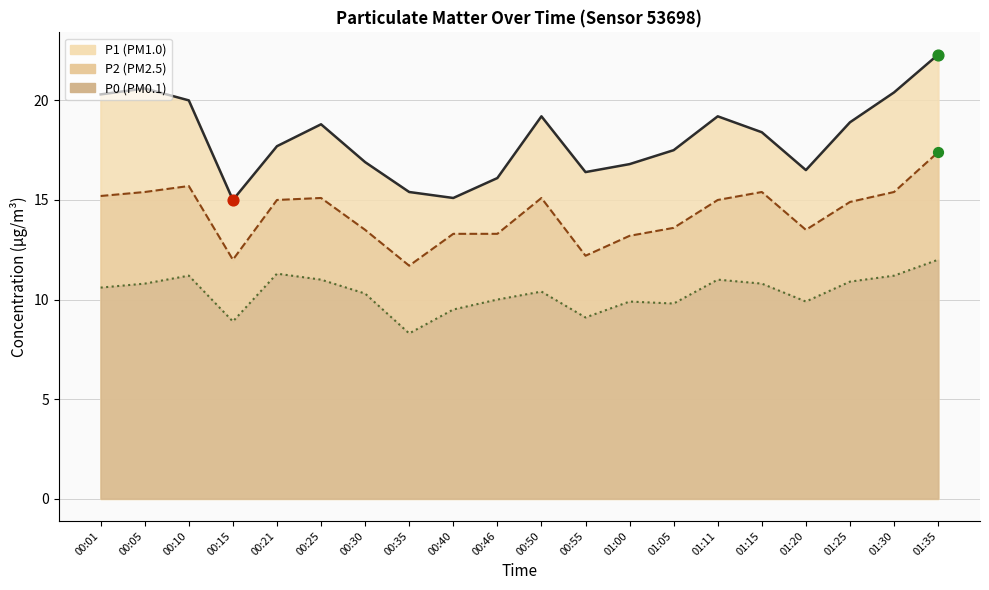

Which series contains the highest Y value?

P1